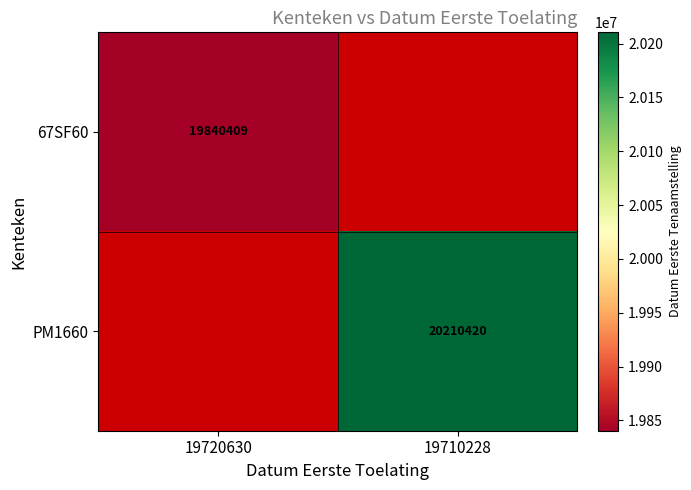

Is it true that 67SF60 equals 29688275 at 19720630?

False